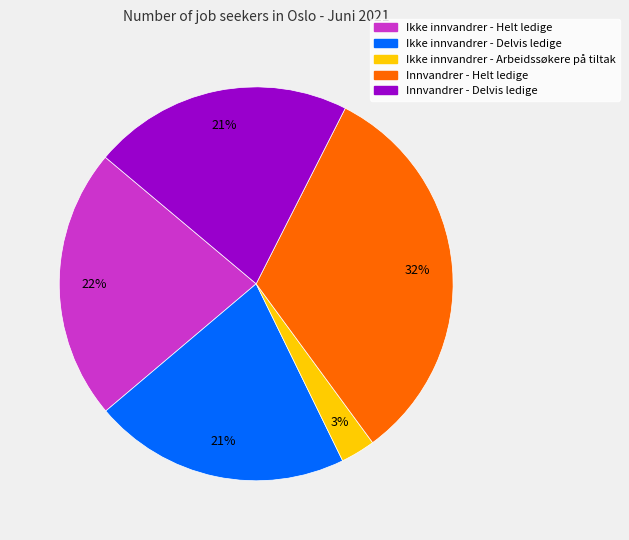

Do Innvandrer - Delvis ledige and Ikke innvandrer - Helt ledige together represent more than half of the pie?

No